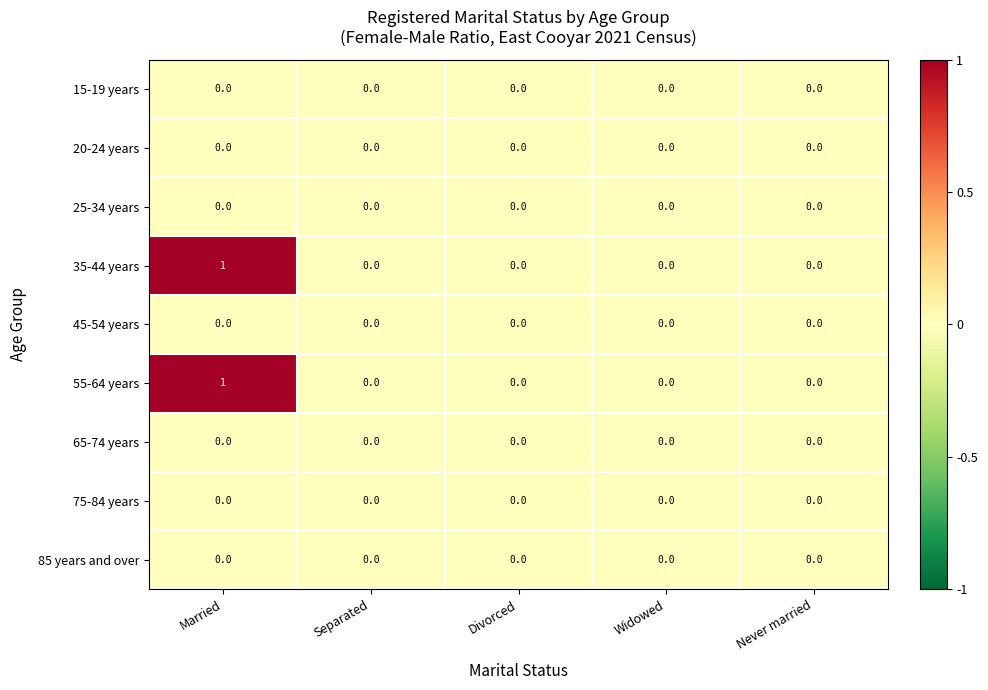

At which category is the sum across all series the highest?

Married